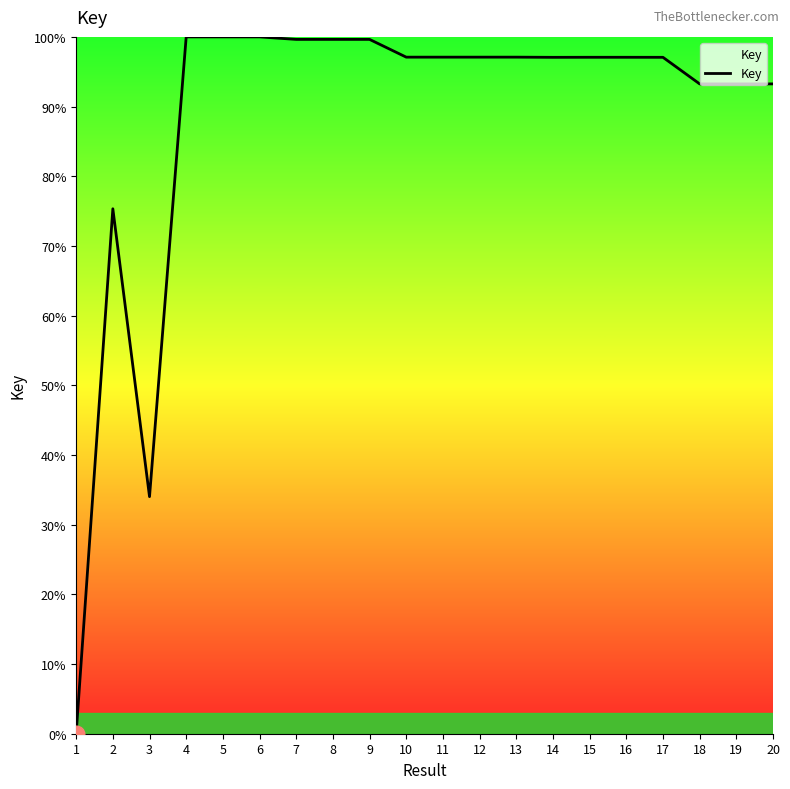

What is the greatest value displayed?

100.0